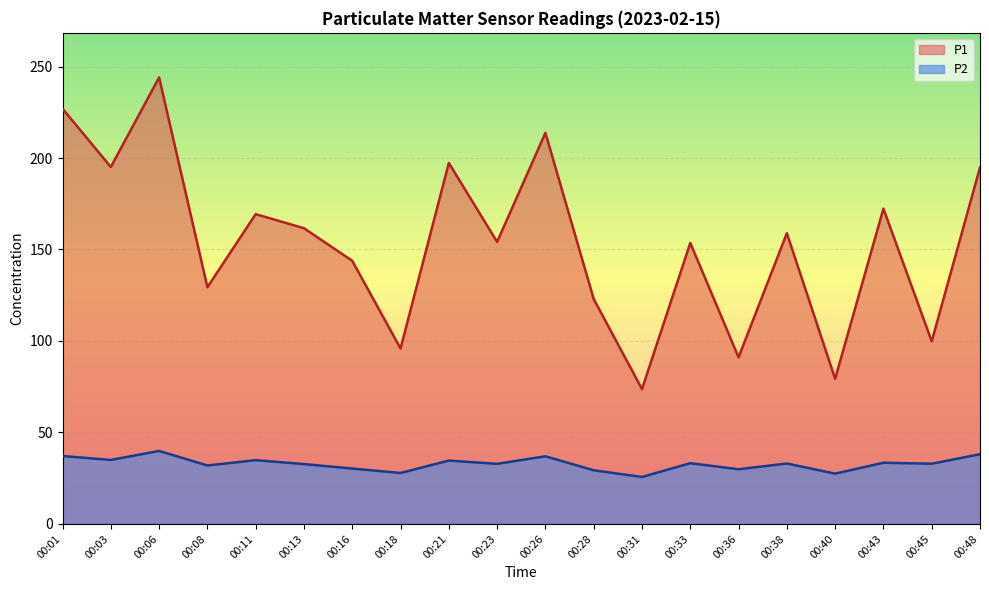

Reading left to right, what are all the values shown in this chart?

P1: 226.9	195.1	244.0	129.4	169.3	161.6	143.8	95.9	197.3	154.2	213.7	123.0	73.7	153.6	91.1	158.9	79.3	172.3	99.8	194.8
P2: 37.1	35.0	39.9	31.9	34.9	32.7	30.3	27.9	34.6	32.9	37.0	29.3	25.7	33.2	29.9	33.0	27.5	33.5	32.9	38.1